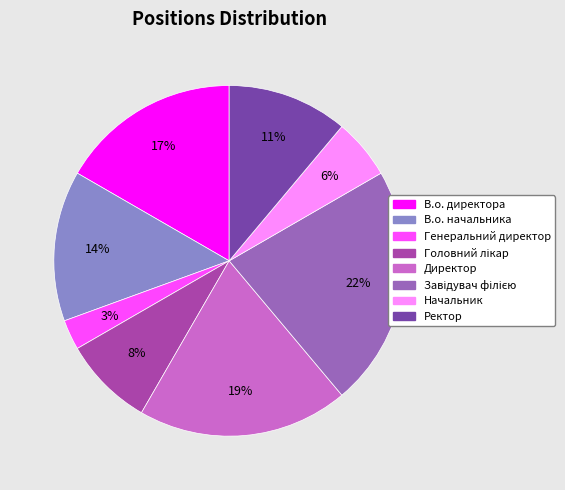

Is there any slice that represents more than half of the pie?

No